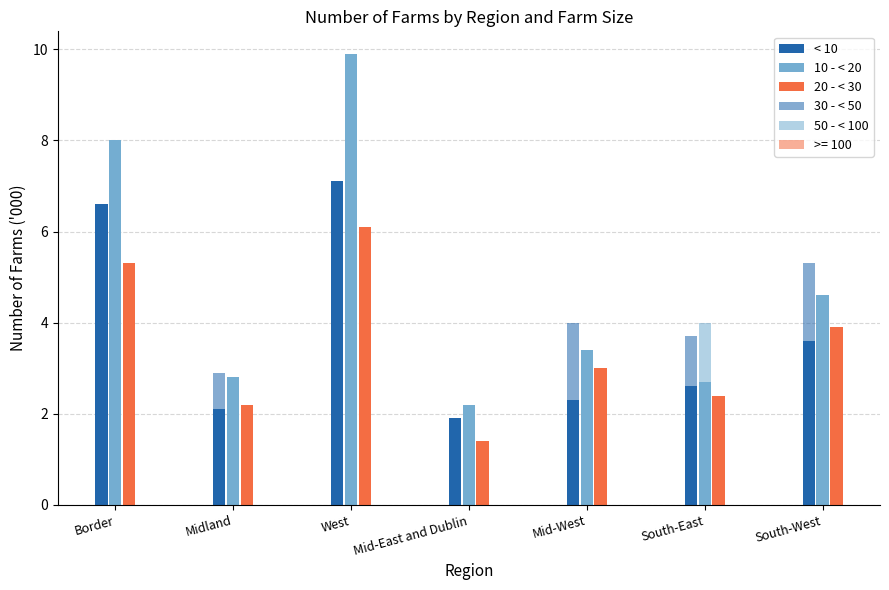

What is the sum of the 20 - < 30 values at Midland and Border?

7.5